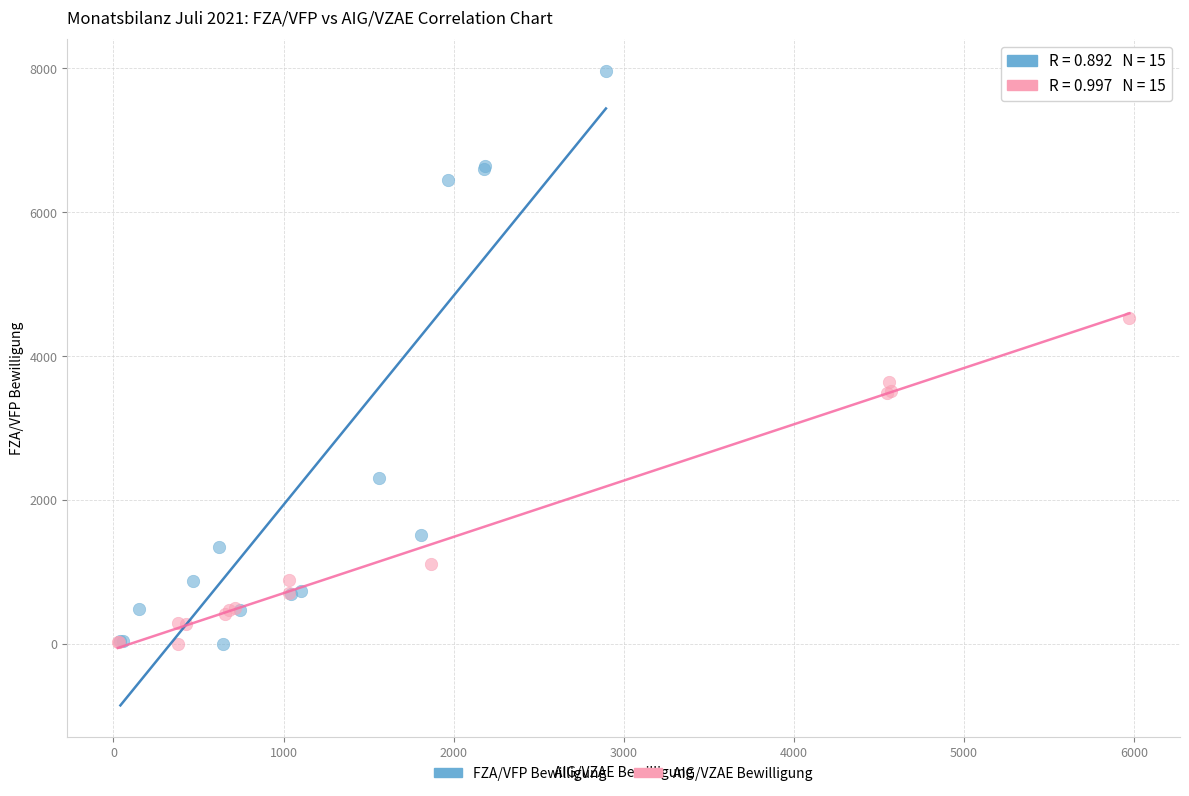

Which series has the widest spread of Y values?

FZA/VFP Bewilligung